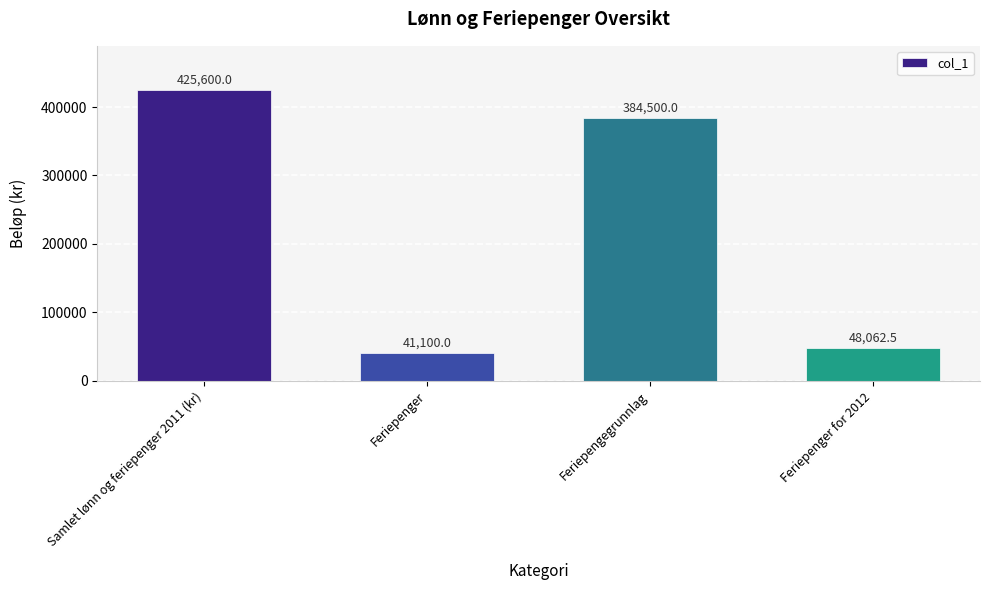

What is the value of the 4th bar from the left?

48062.5